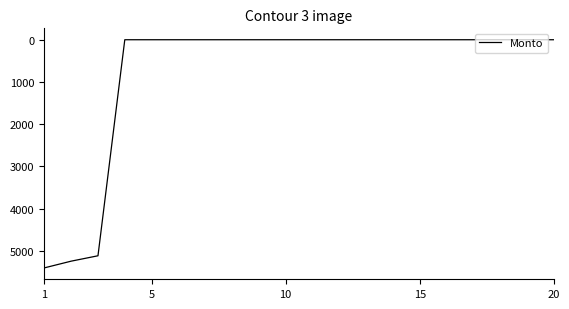

What is the difference between the maximum and minimum values?

5405.4